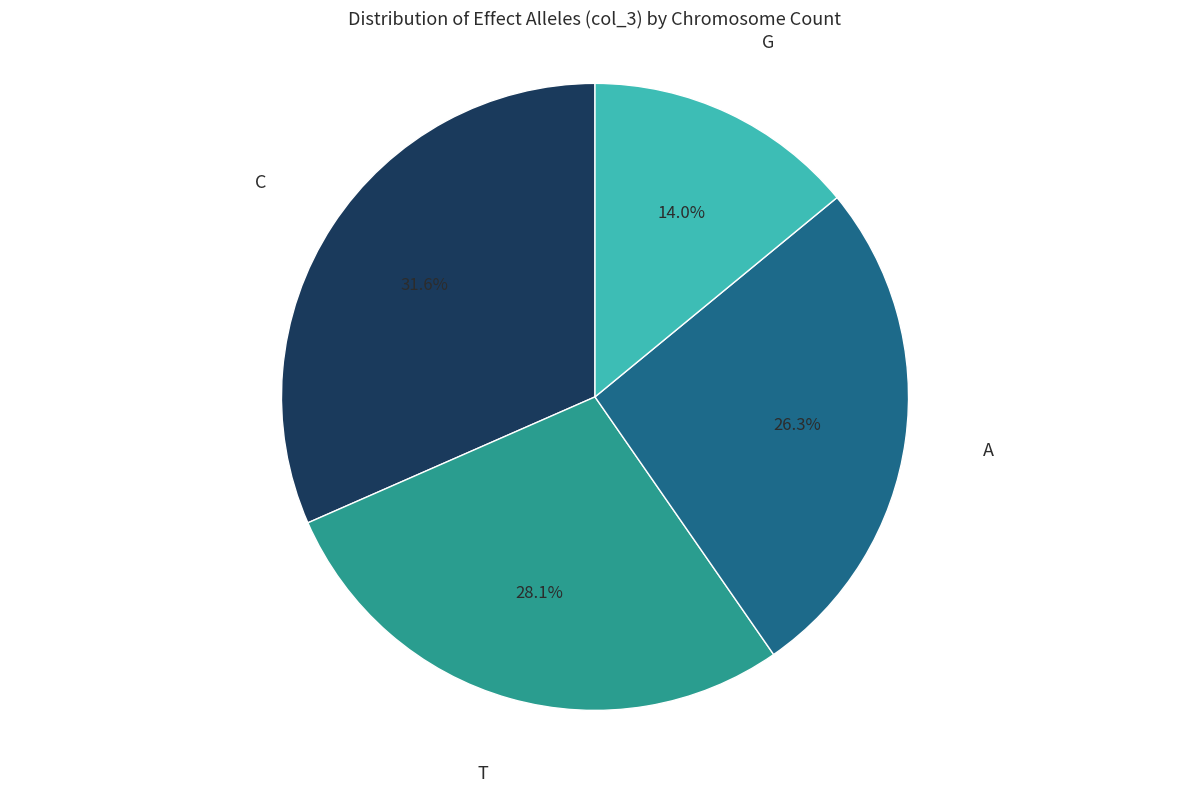

Is the sum of A and C greater than half?

Yes